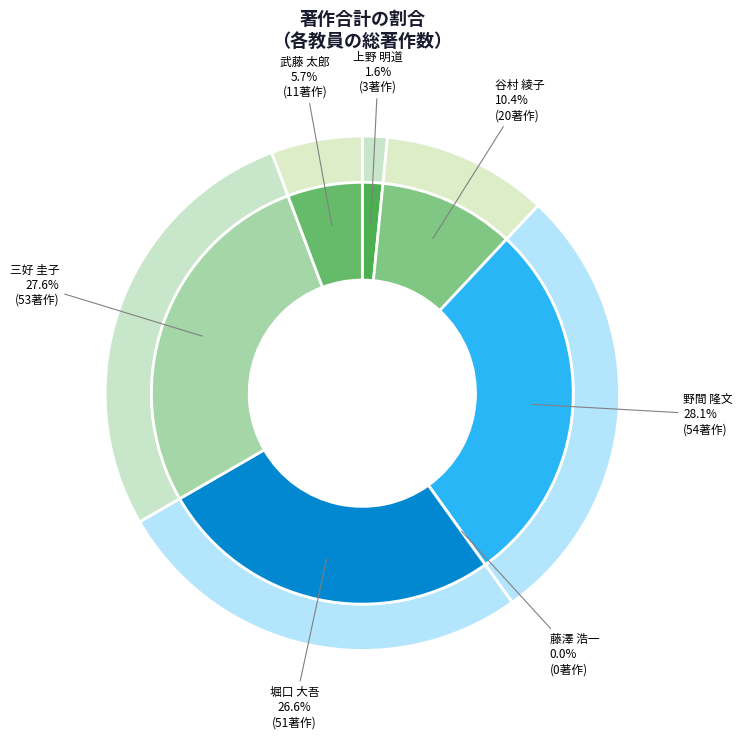

Rank the categories by value from highest to lowest.

野間 隆文, 三好 圭子, 堀口 大吾, 谷村 綾子, 武藤 太郎, 上野 明道, 藤澤 浩一